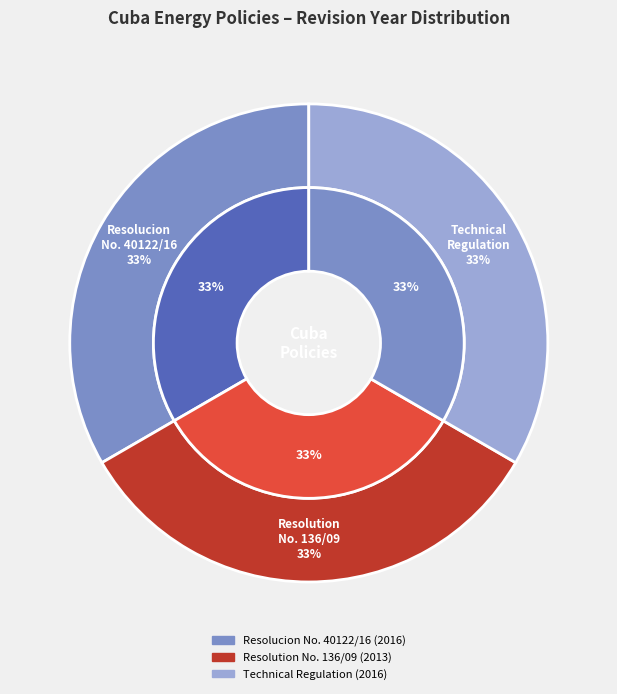

To the nearest percent, what is the average slice percentage?

33%